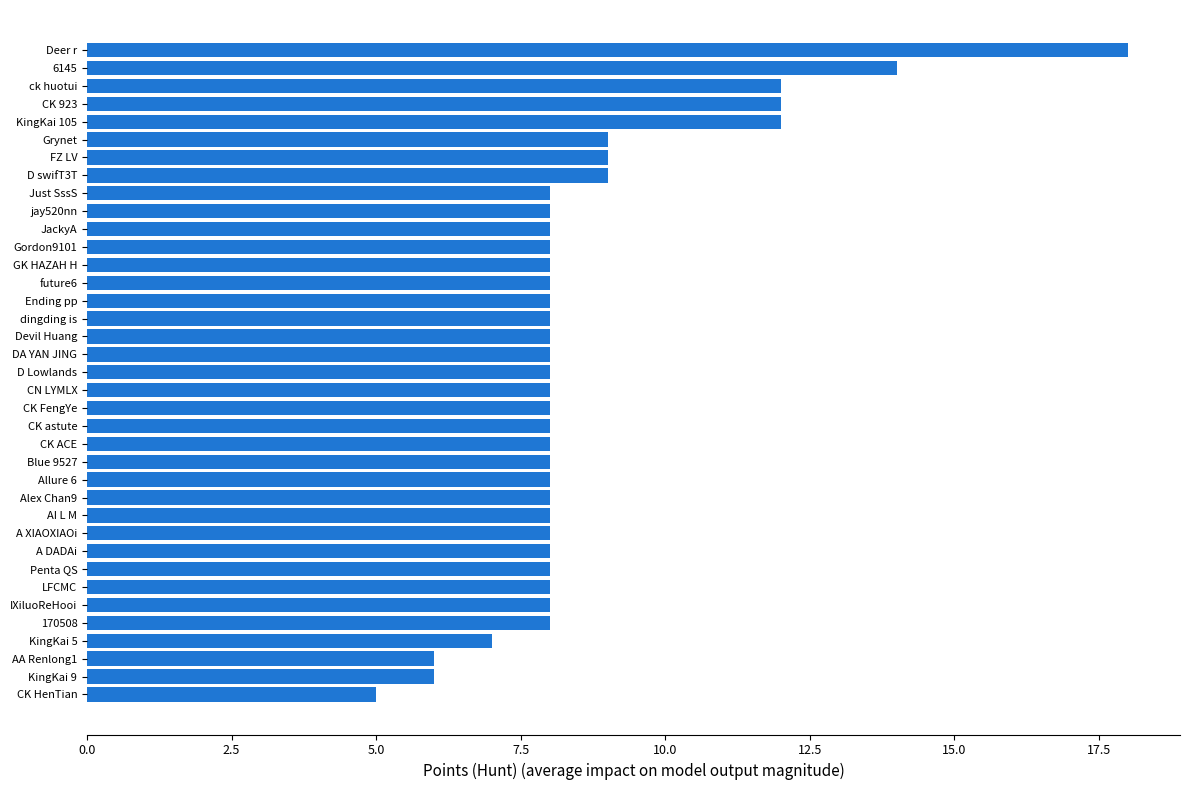

What value does the data have at Blue 9527?

8